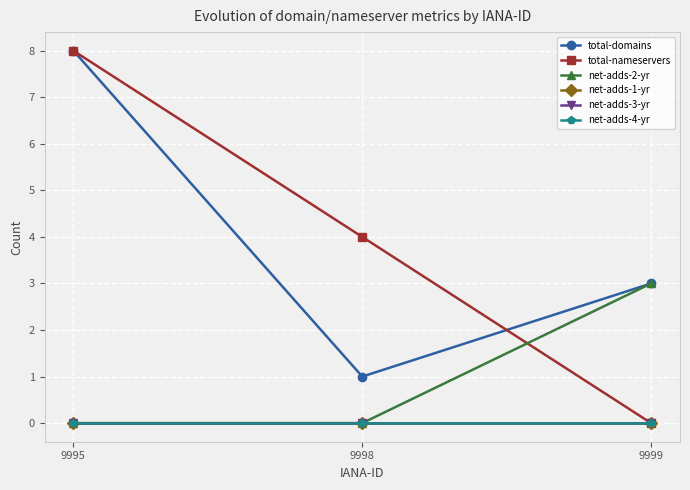

Is this an area chart (filled region under the line)?

No